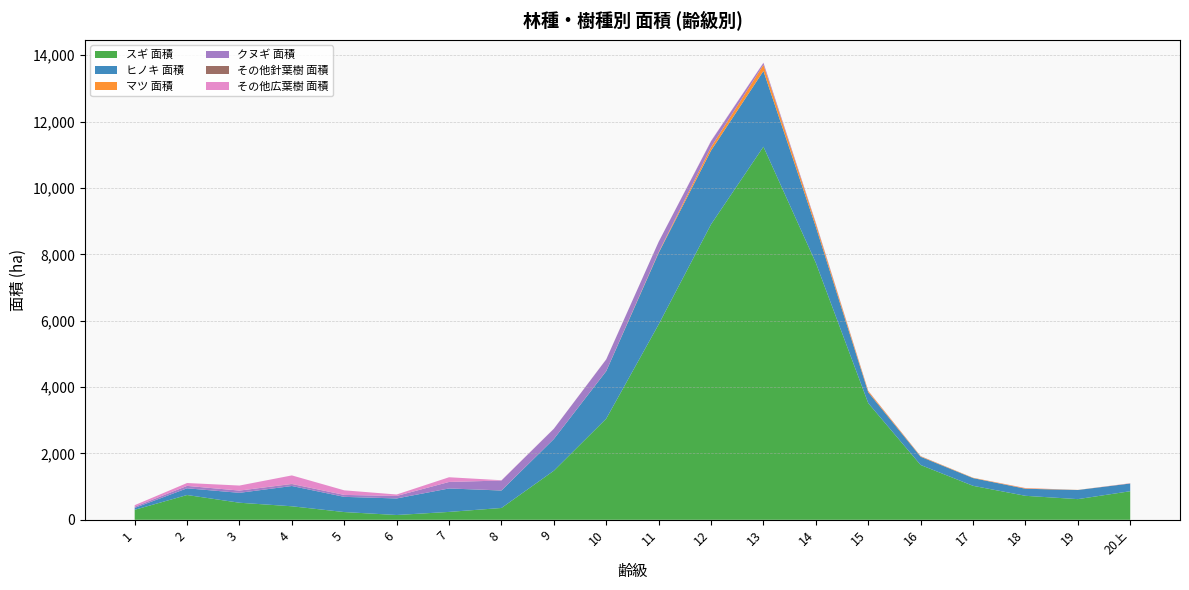

Reading left to right, what are all the values shown in this chart?

スギ 面積: 1=301.0	2=746.6	3=514.2	4=407.2	5=233.0	6=144.3	7=237.5	8=356.2	9=1479.0	10=3049.1	11=5888.3	12=8903.4	13=11242.4	14=7742.6	15=3514.9	16=1651.7	17=1024.0	18=722.8	19=622.5	20上=861.0
ヒノキ 面積: 1=56.4	2=202.8	3=298.0	4=610.9	5=457.8	6=498.6	7=706.5	8=526.0	9=954.9	10=1430.2	11=2153.9	12=2223.3	13=2282.0	14=1085.6	15=327.9	16=248.3	17=232.9	18=212.9	19=275.1	20上=232.1
マツ 面積: 1=0.0	2=0.0	3=0.0	4=0.3	5=0.3	6=0.4	7=0.2	8=2.0	9=1.4	10=4.7	11=21.8	12=104.2	13=186.5	14=93.5	15=37.2	16=14.8	17=10.2	18=15.9	19=3.2	20上=4.5
クヌギ 面積: 1=35.6	2=71.6	3=67.7	4=56.7	5=58.4	6=74.4	7=195.2	8=298.7	9=307.6	10=349.1	11=312.6	12=175.7	13=56.0	14=28.3	15=5.9	16=2.5	17=0.0	18=0.3	19=0.0	20上=0.1
その他針葉樹 面積: 1=0.7	2=0.9	3=0.5	4=6.5	5=0.1	6=0.2	7=1.2	8=0.0	9=0.0	10=1.7	11=0.0	12=0.3	13=0.1	14=0.0	15=0.0	16=0.9	17=0.0	18=0.0	19=0.0	20上=0.0
その他広葉樹 面積: 1=47.0	2=86.4	3=151.5	4=255.9	5=138.0	6=44.2	7=141.2	8=9.4	9=2.9	10=3.8	11=0.5	12=11.8	13=8.6	14=2.1	15=2.4	16=0.7	17=0.3	18=5.7	19=0.0	20上=5.5